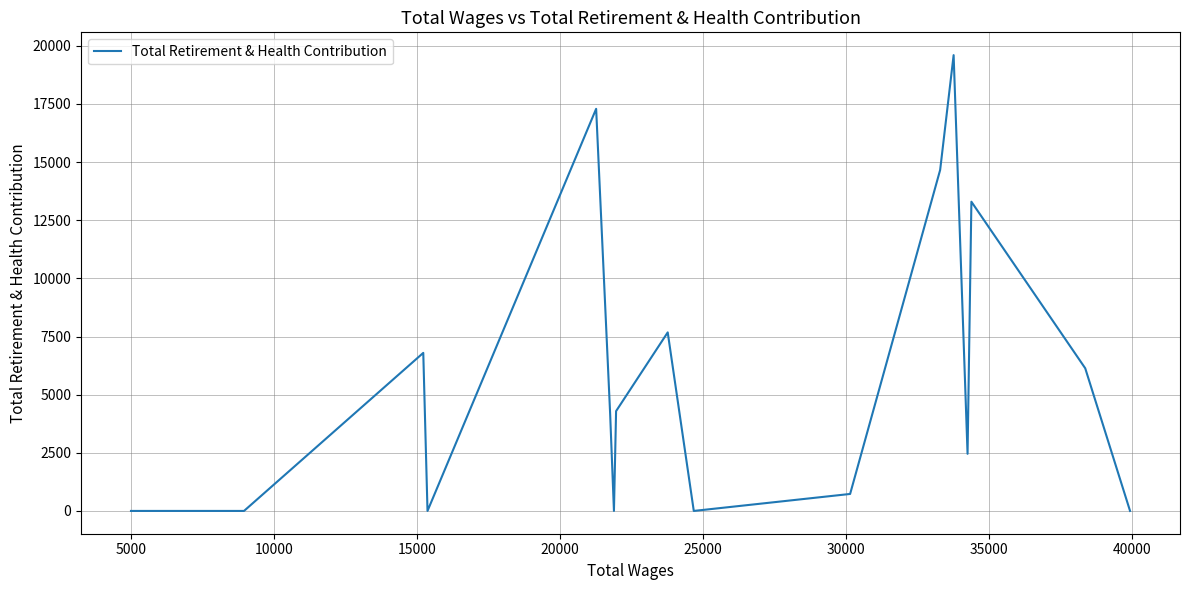

True or false: the data has more than 0 interior local peaks.

True